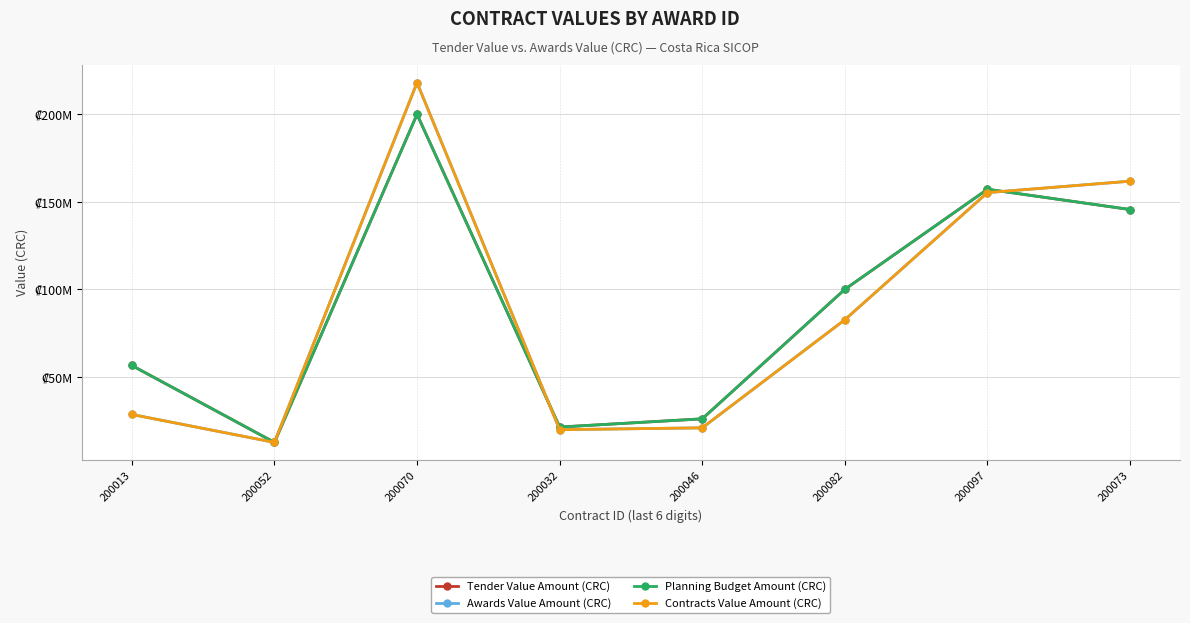

Which series has the widest spread of values?

Awards Value Amount (CRC)